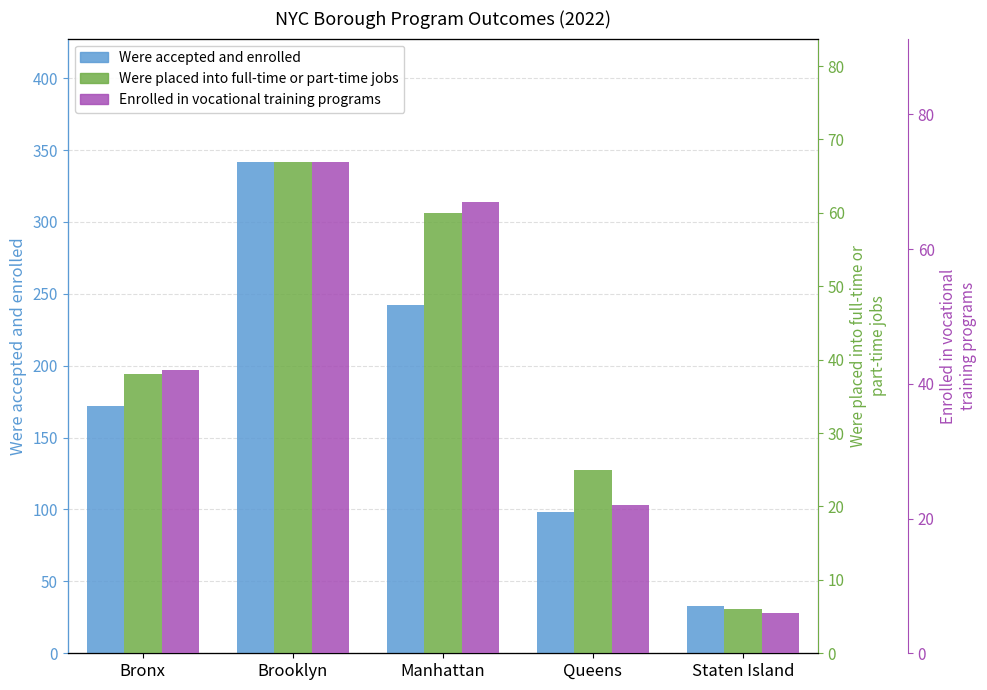

The value of Were accepted and enrolled at Staten Island is 33. True or false?

True